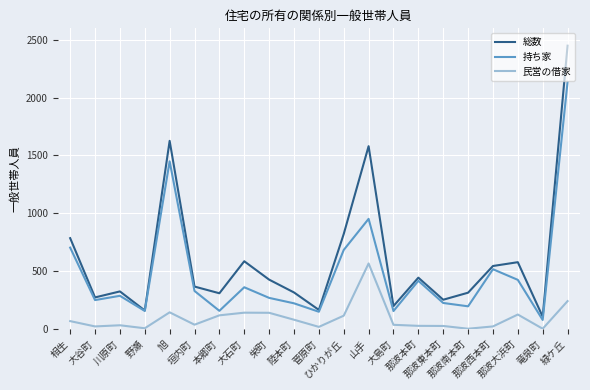

True or false: 総数 and 民営の借家 intersect in this chart.

False